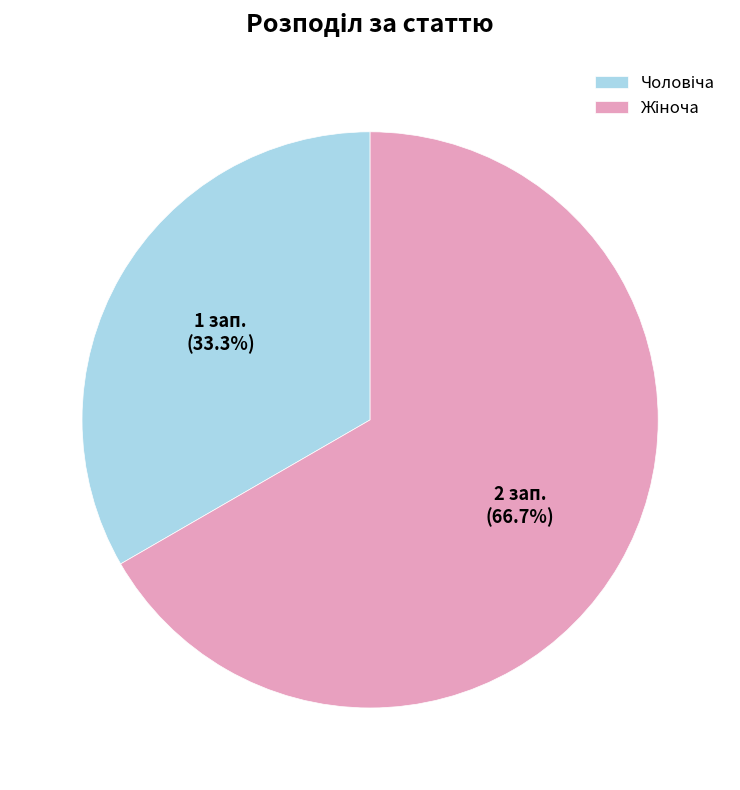

To the nearest percent, what is the average slice percentage?

50%